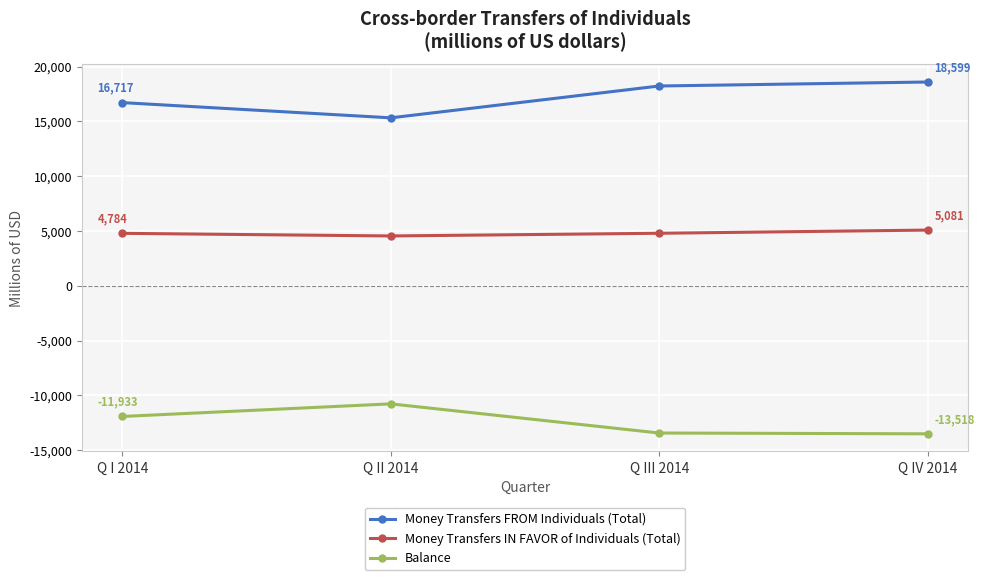

How many interior local peaks does the Balance series have?

1